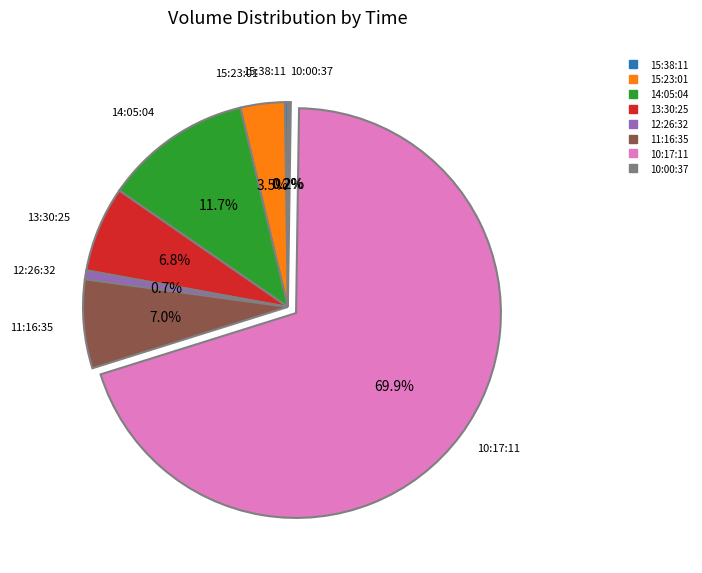

Is there any slice that represents more than half of the pie?

Yes